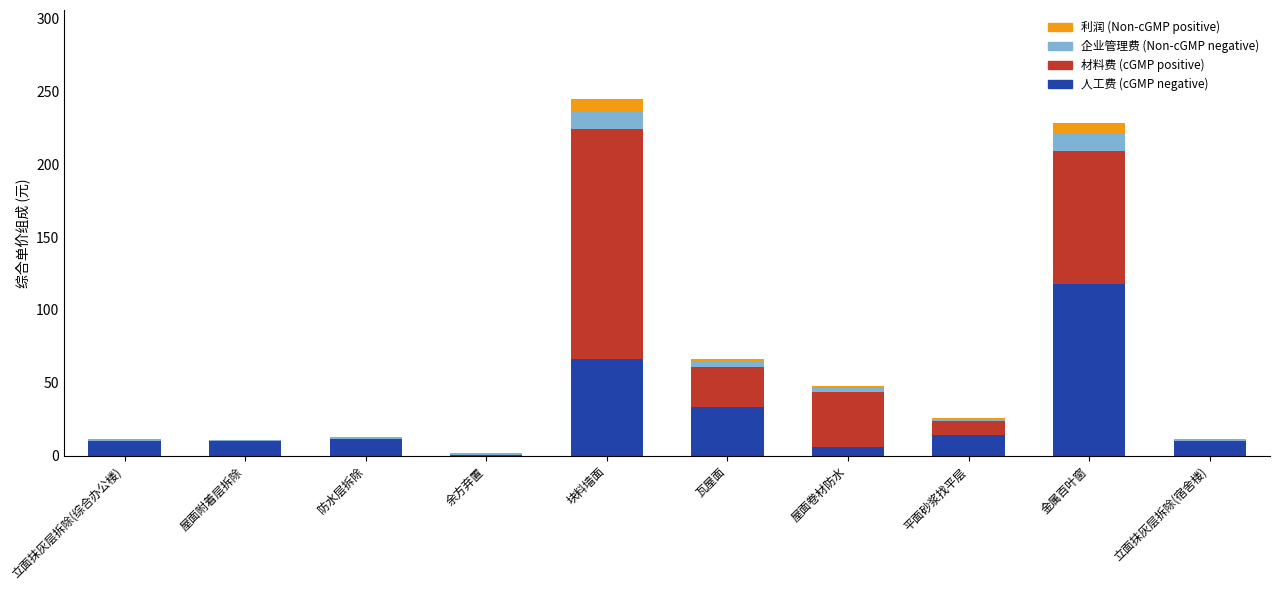

Count the number of data series in this chart.

4